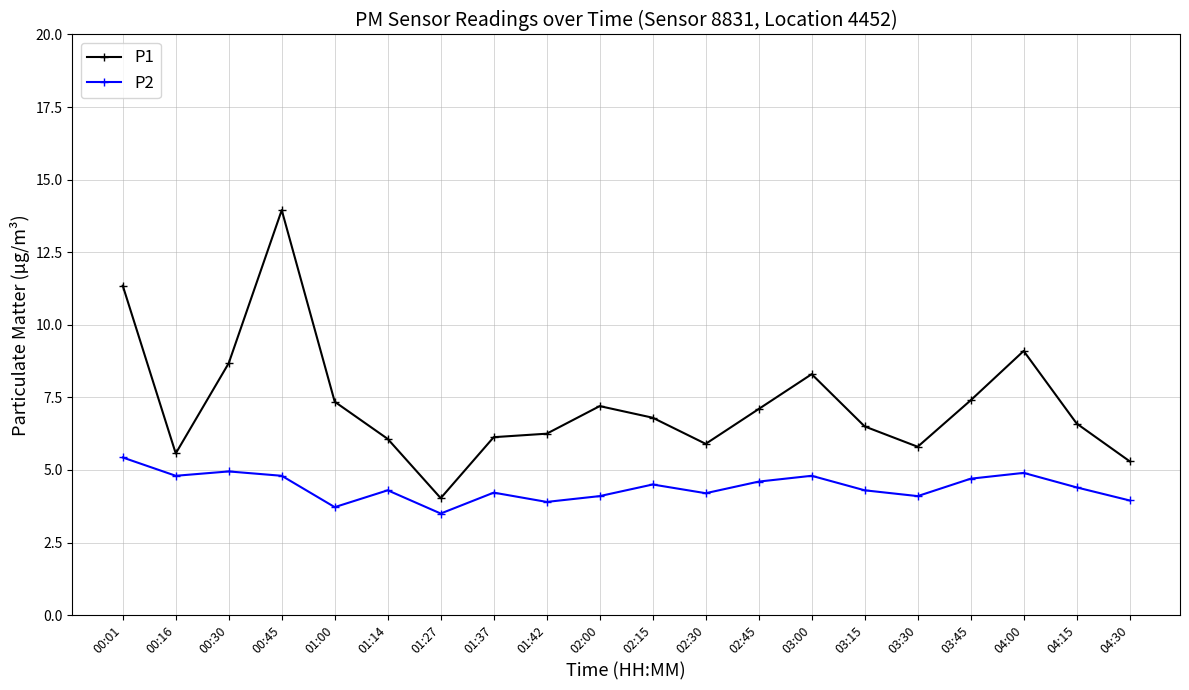

At which label is P1 closest to 8?

03:00